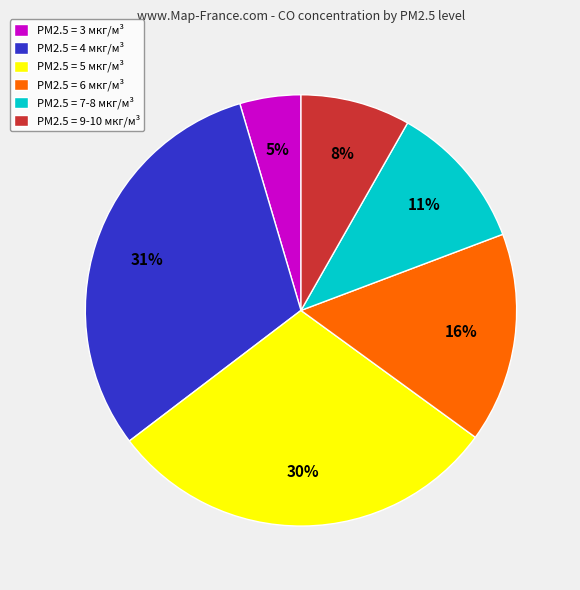

Count the number of slices in the pie.

6